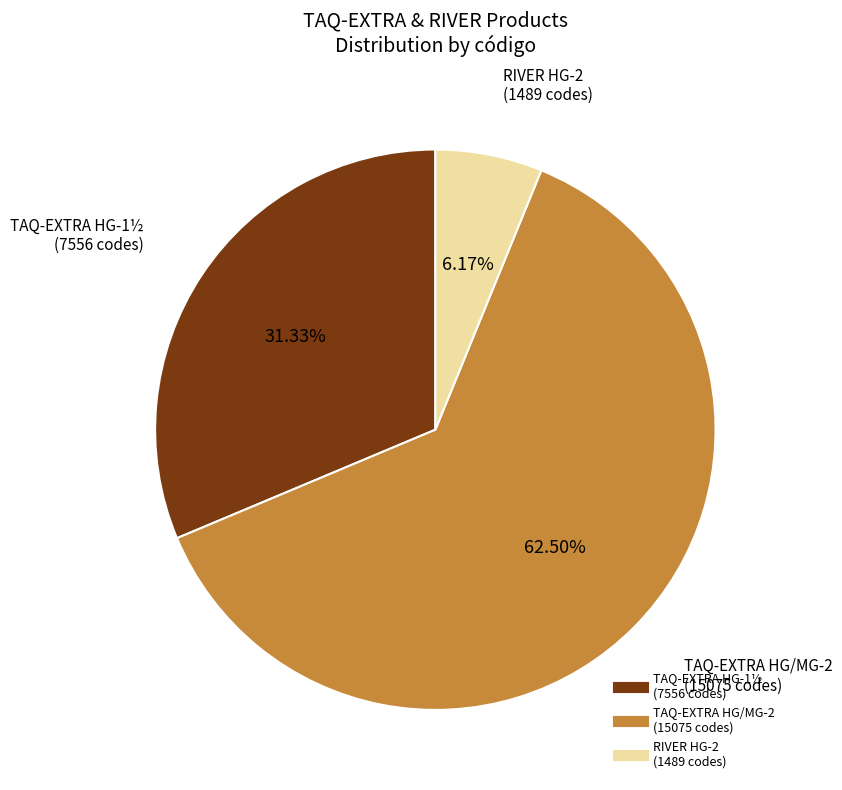

Does any single category account for the majority?

Yes